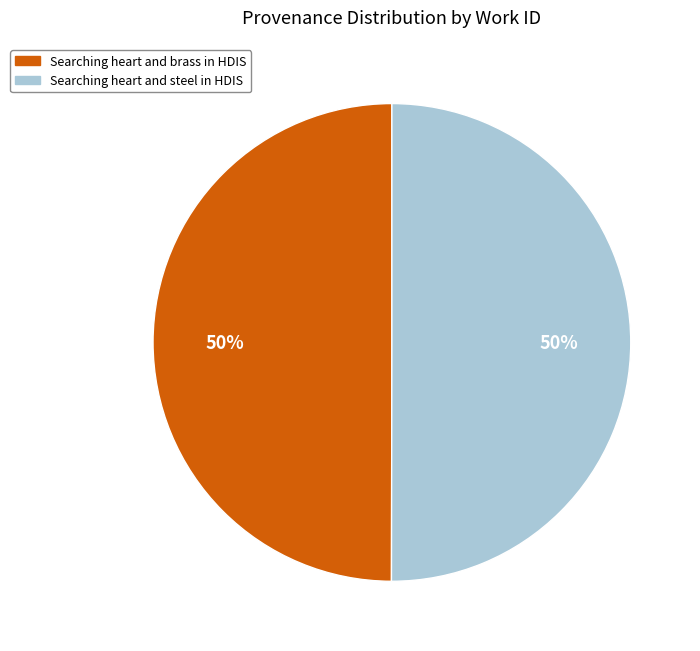

How many slices are in this pie chart?

2